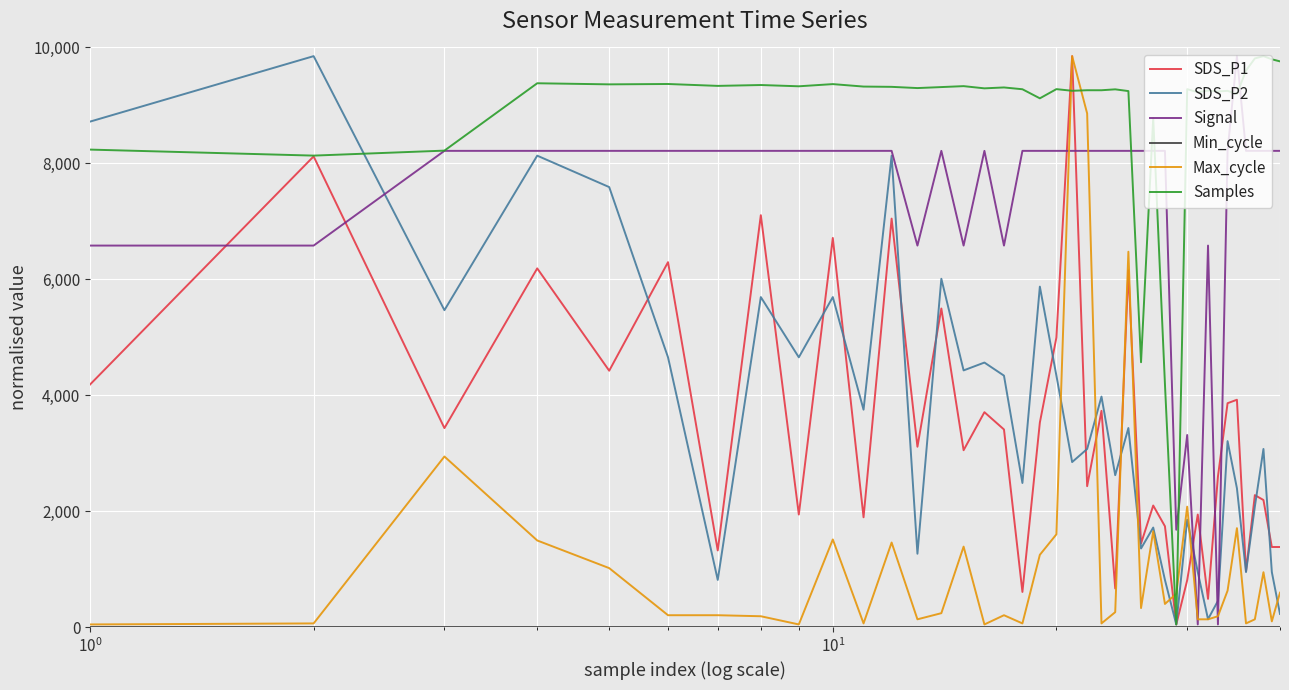

Which series has the largest total across all categories?

Samples